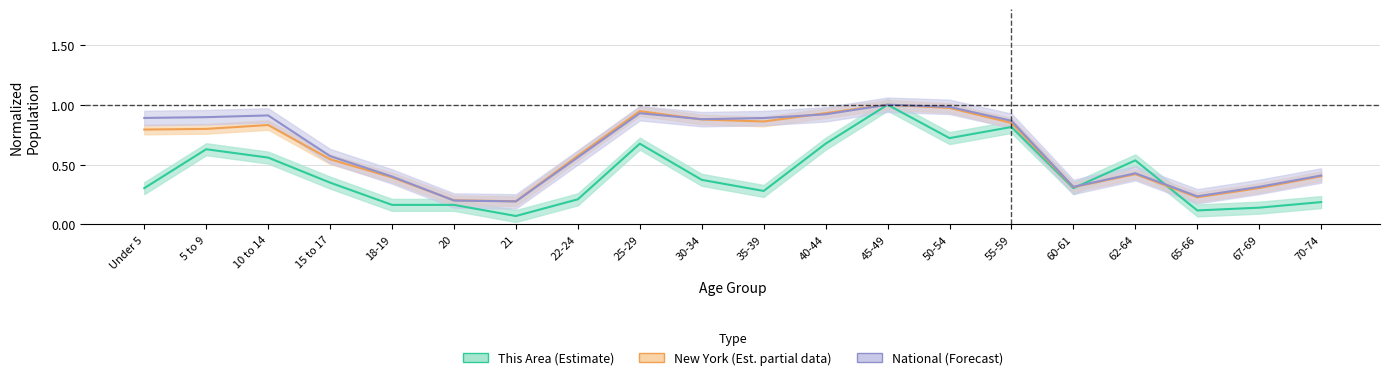

Between Under 5 and 22-24, which is larger?

Under 5